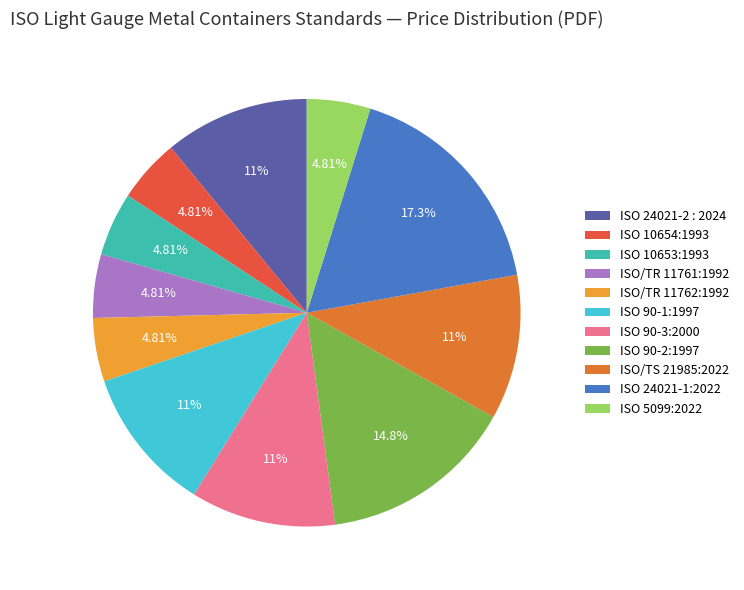

To the nearest percent, what portion does ISO 10653:1993 represent?

5%